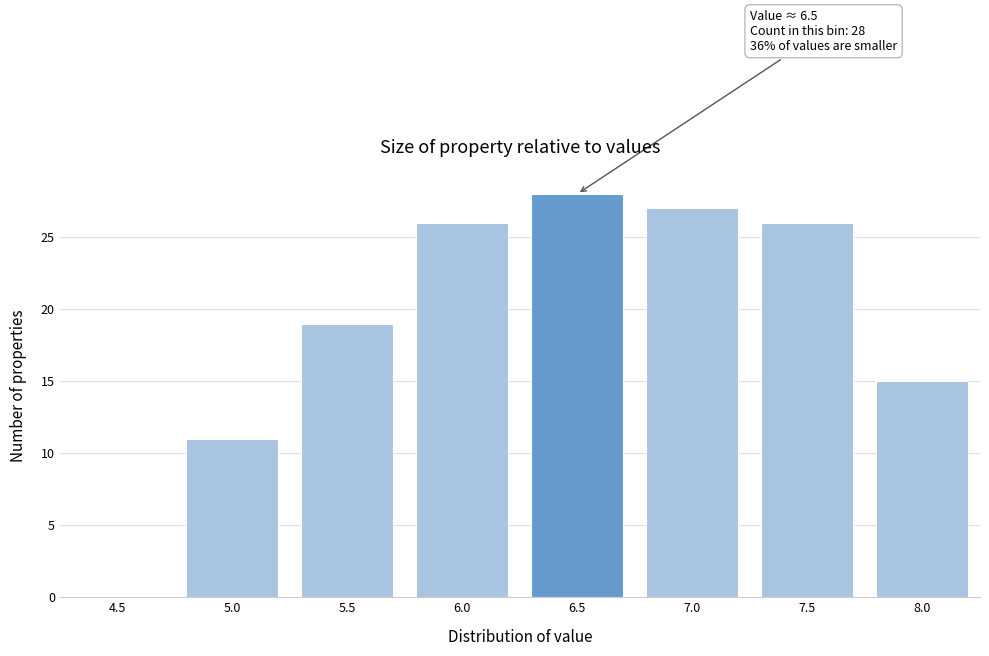

Reading left to right, extract all data points from this chart.

4.5=0	5.0=11	5.5=19	6.0=26	6.5=28	7.0=27	7.5=26	8.0=15